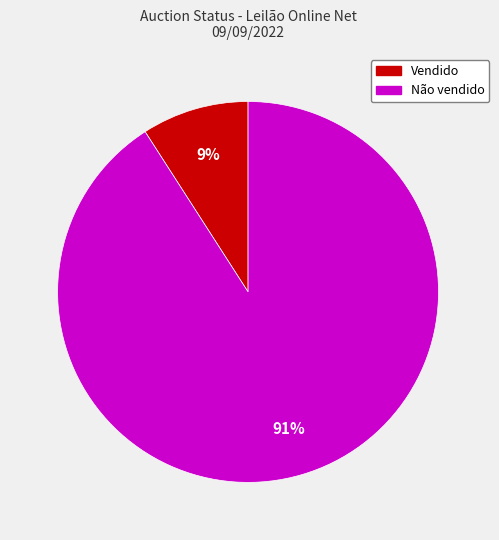

To the nearest percent, what is the difference between the largest and smallest slice percentages?

82%